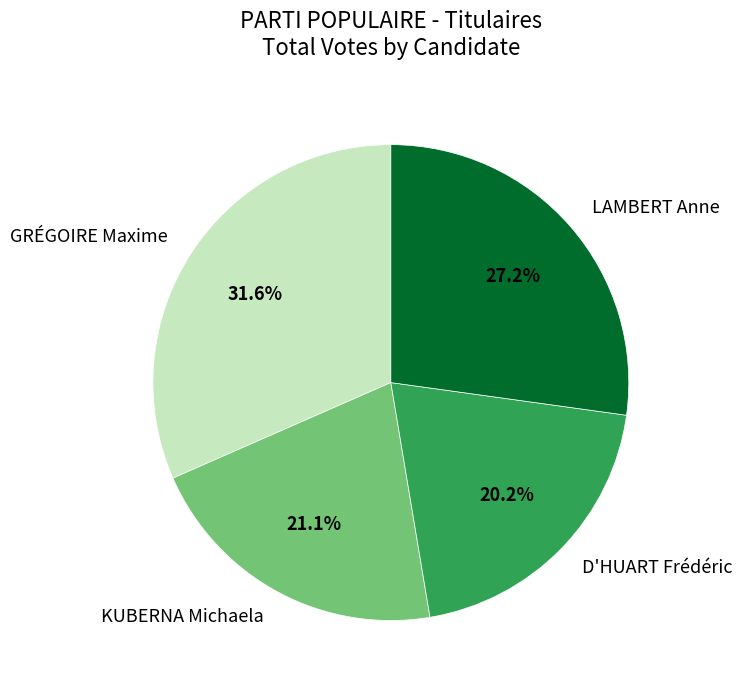

To the nearest percent, what portion does GRÉGOIRE Maxime represent?

32%